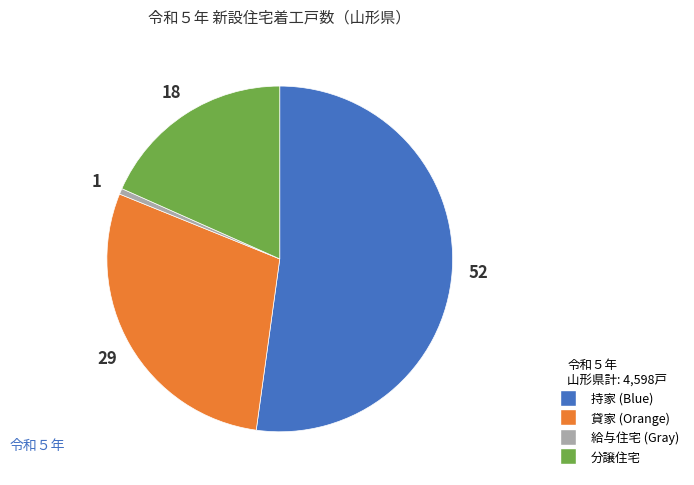

How many slices are in this pie chart?

4